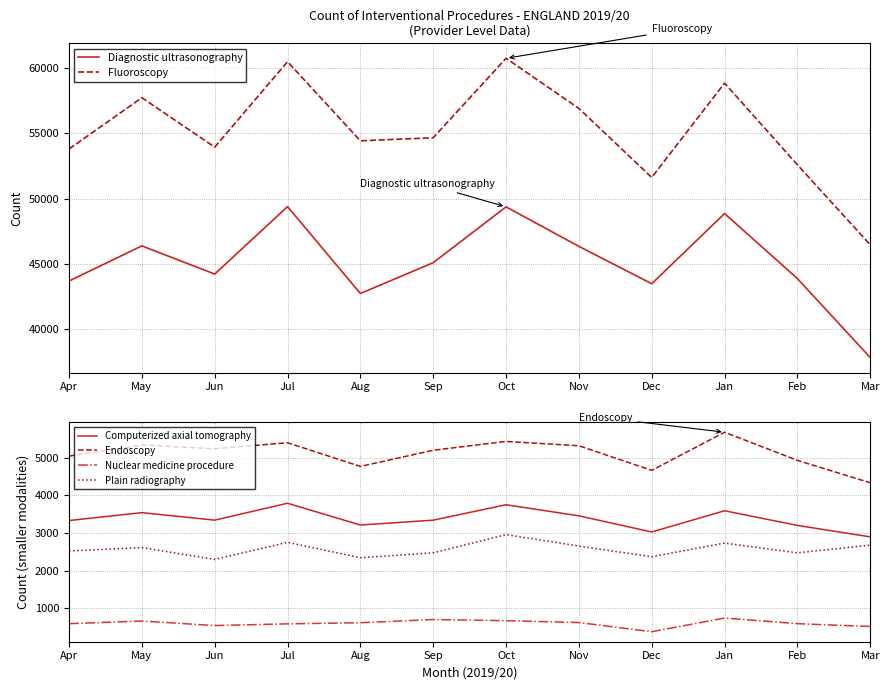

Which category has the lowest value across all series?

Dec